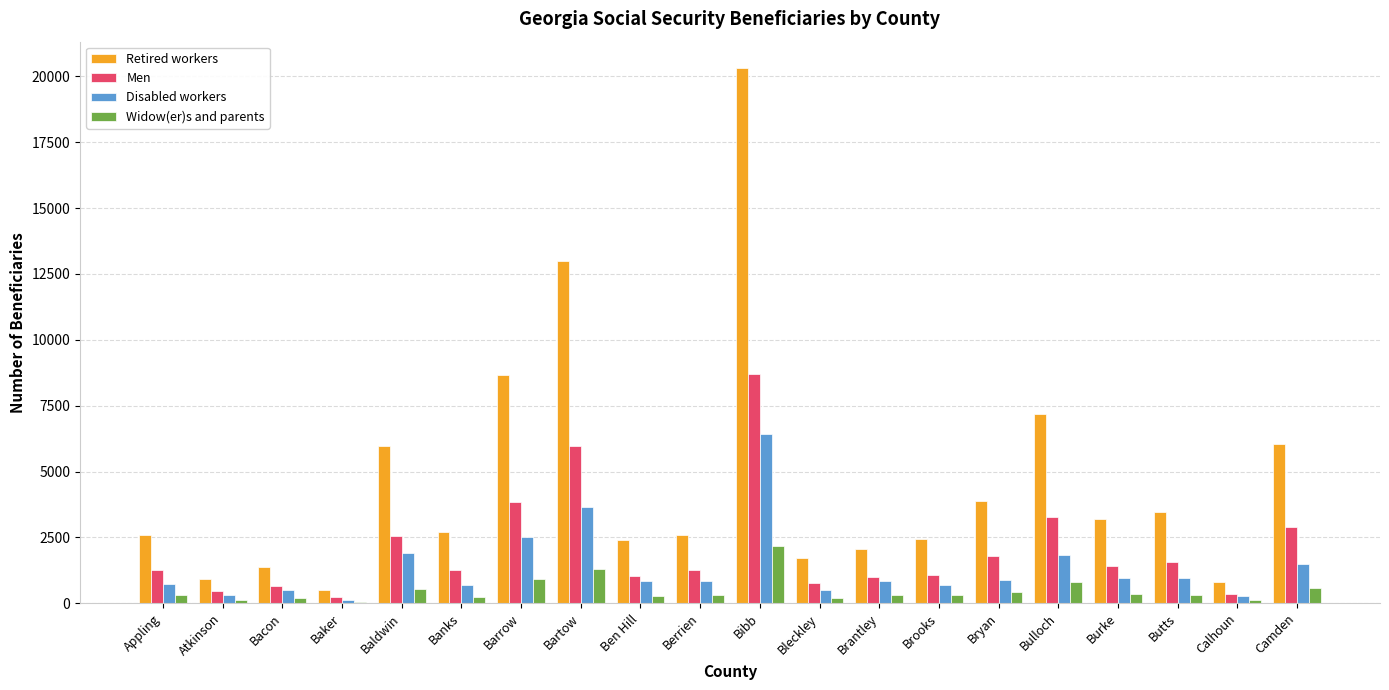

What is the total value across all series at Bartow?

23920